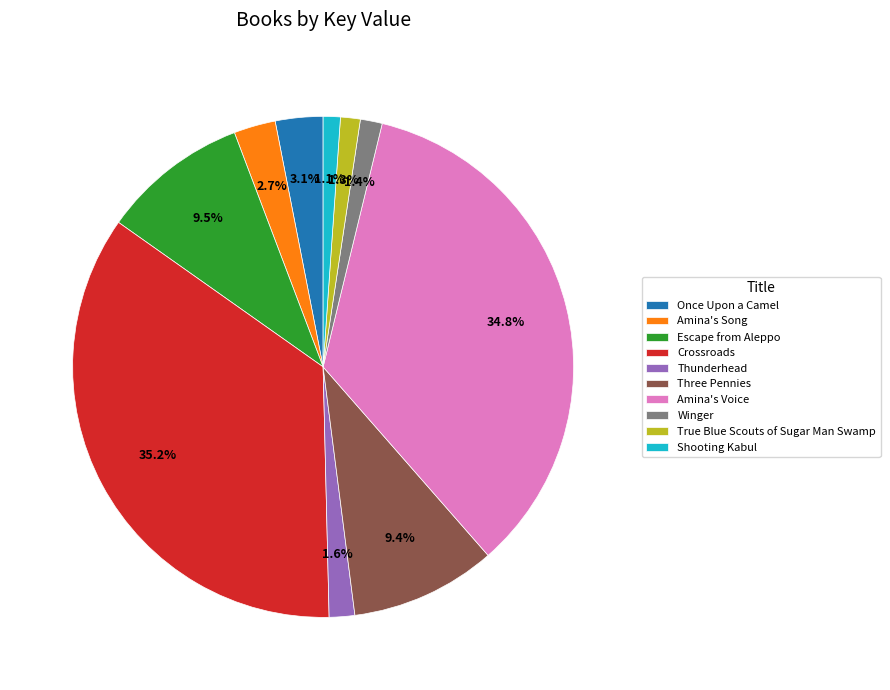

Approximately how many times larger is the value at Amina's Song compared to Escape from Aleppo?

0.3